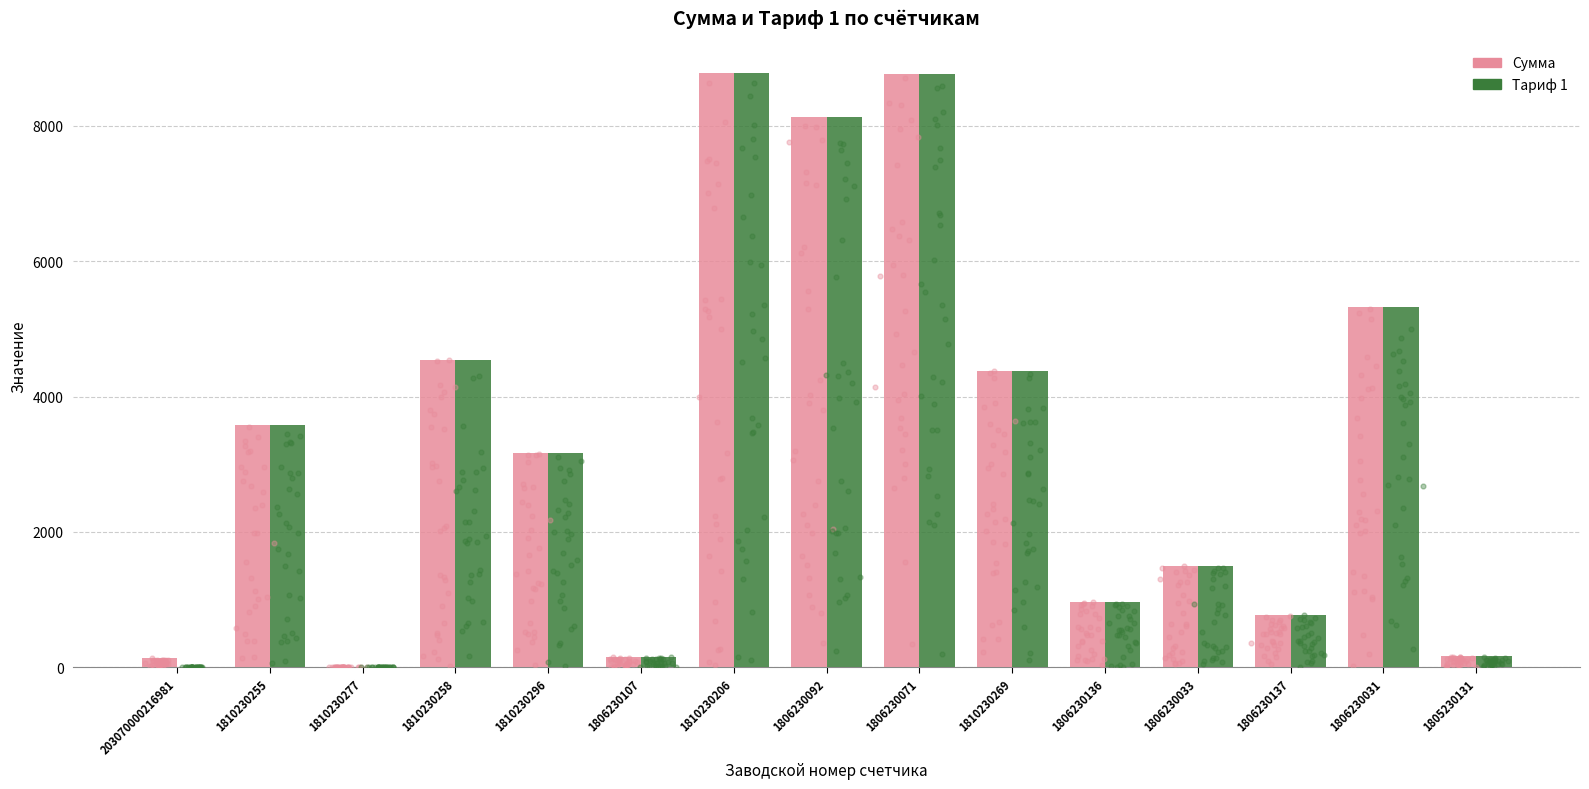

Which series reaches the minimum Y coordinate?

Тариф 1